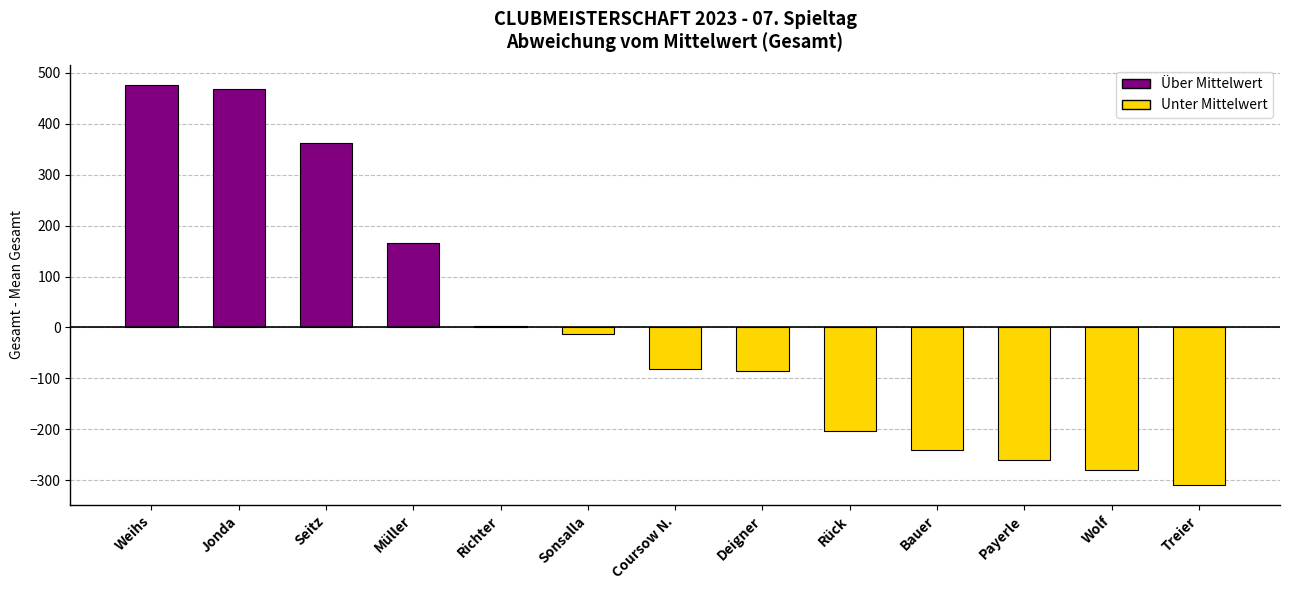

At which label does the data first exceed -81?

Weihs